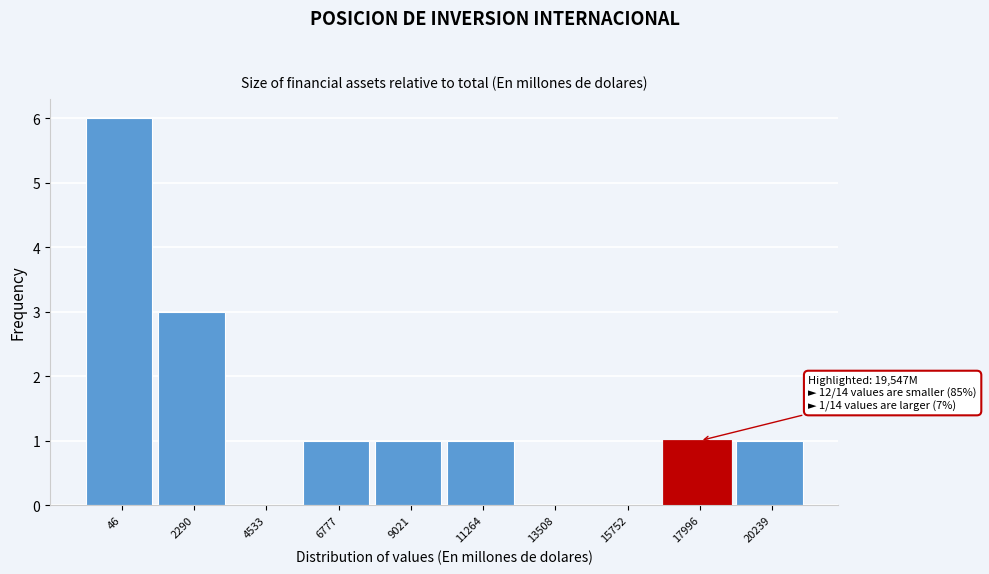

Reading left to right, what are all the values shown in this chart?

46=6	2290=3	4533=0	6777=1	9021=1	11264=1	13508=0	15752=0	17996=1	20239=1